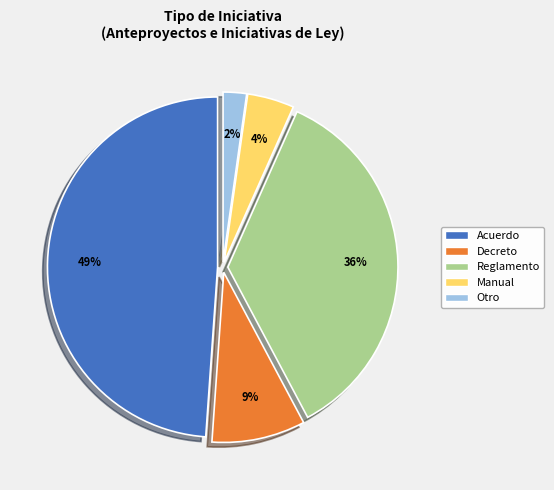

What is the smallest slice in the pie chart?

Otro